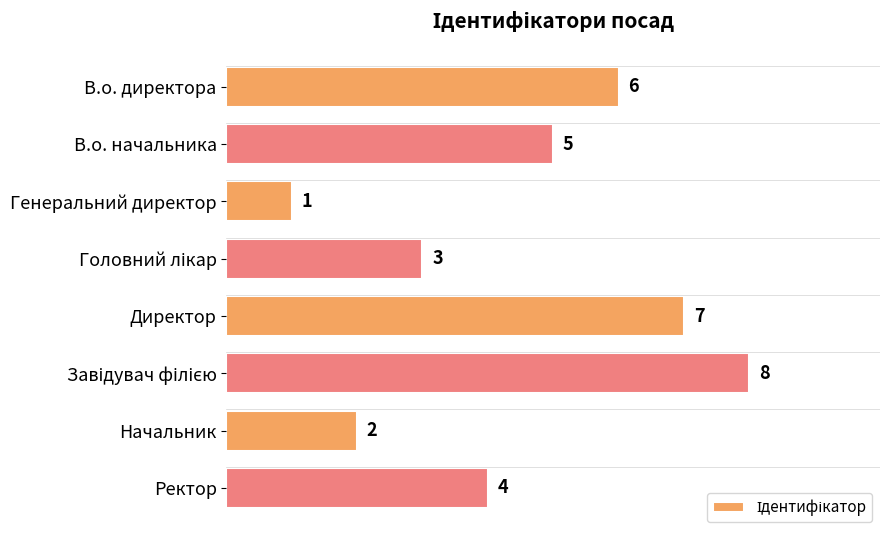

What is the maximum value shown in the chart?

8